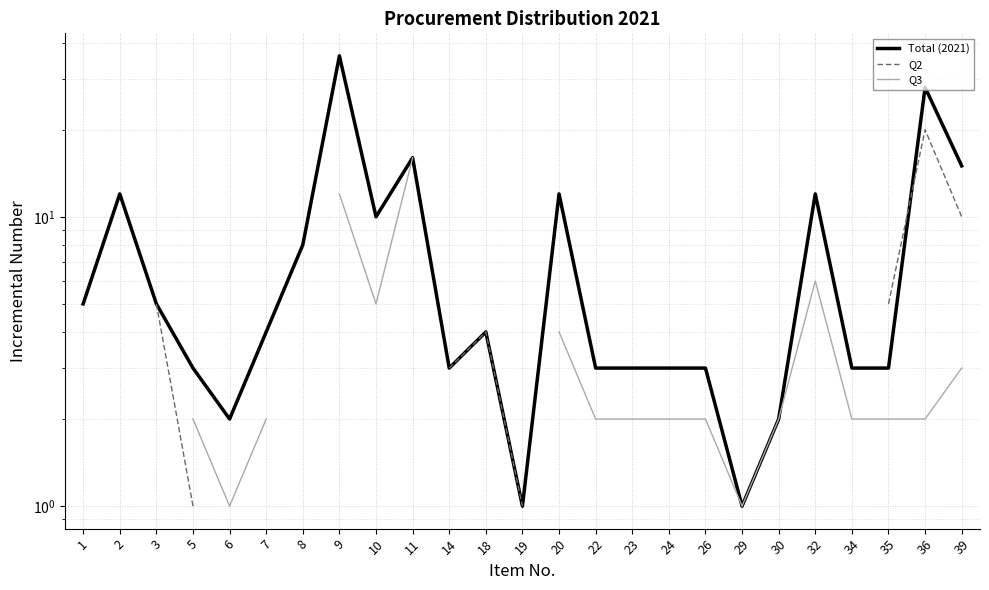

Is it true that Total (2021) equals 1.0 at 19?

True